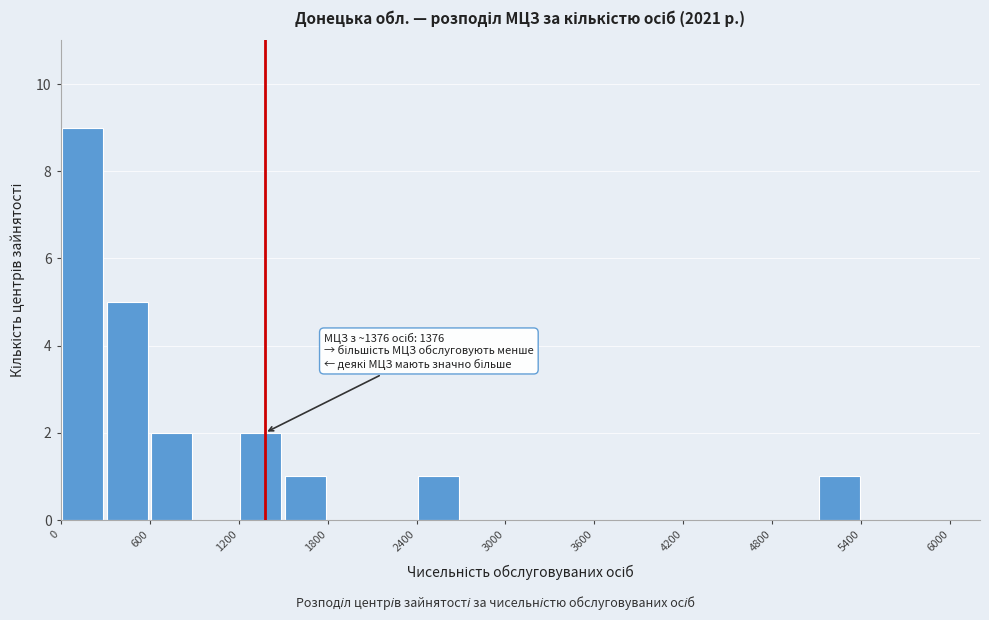

Around what value on the x-axis is the tallest bar? Give the approximate position of its centre, as read against the axis.

200